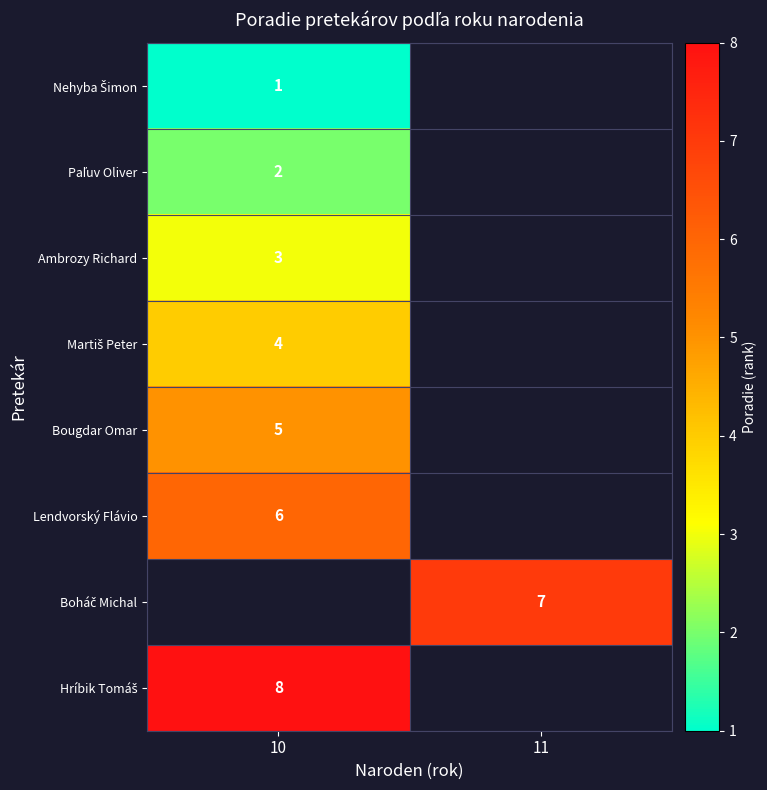

The value of Lendvorský Flávio at 10 is 6. True or false?

True